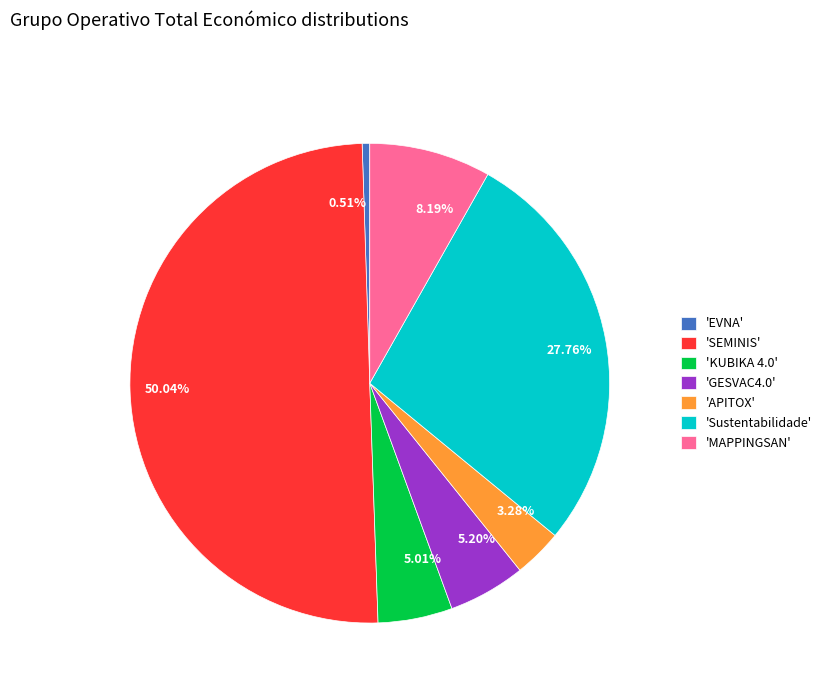

Is the sum of 27.76% and 0.51% greater than half?

No